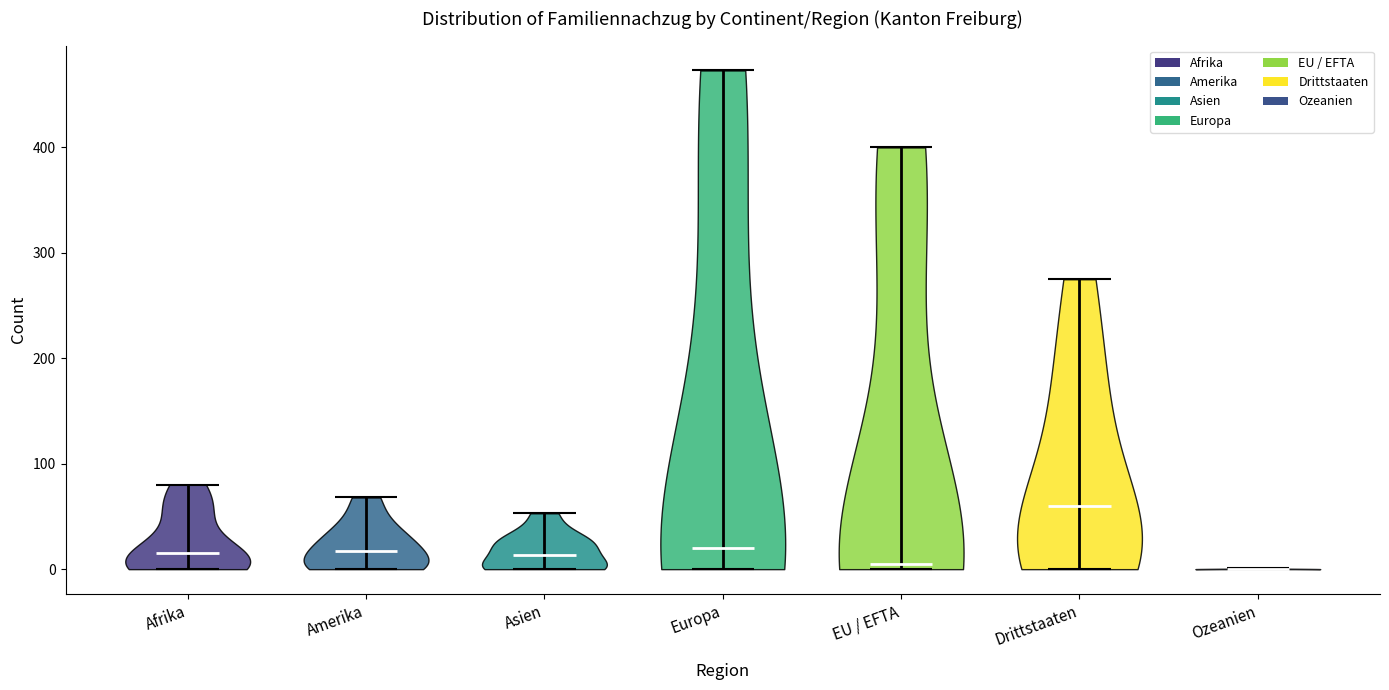

Reading left to right, read every violin against the y-axis: where its median line is, and the lowest and highest points it reaches. The values are not printed on the chart, so give them approximately, as read against the axis.

Afrika: median line 20, lowest point 0, highest point 80
Amerika: median line 20, lowest point 0, highest point 70
Asien: median line 10, lowest point 0, highest point 50
Europa: median line 20, lowest point 0, highest point 470
EU / EFTA: median line 10, lowest point 0, highest point 400
Drittstaaten: median line 60, lowest point 0, highest point 280
Ozeanien: median line 0, lowest point 0, highest point 0